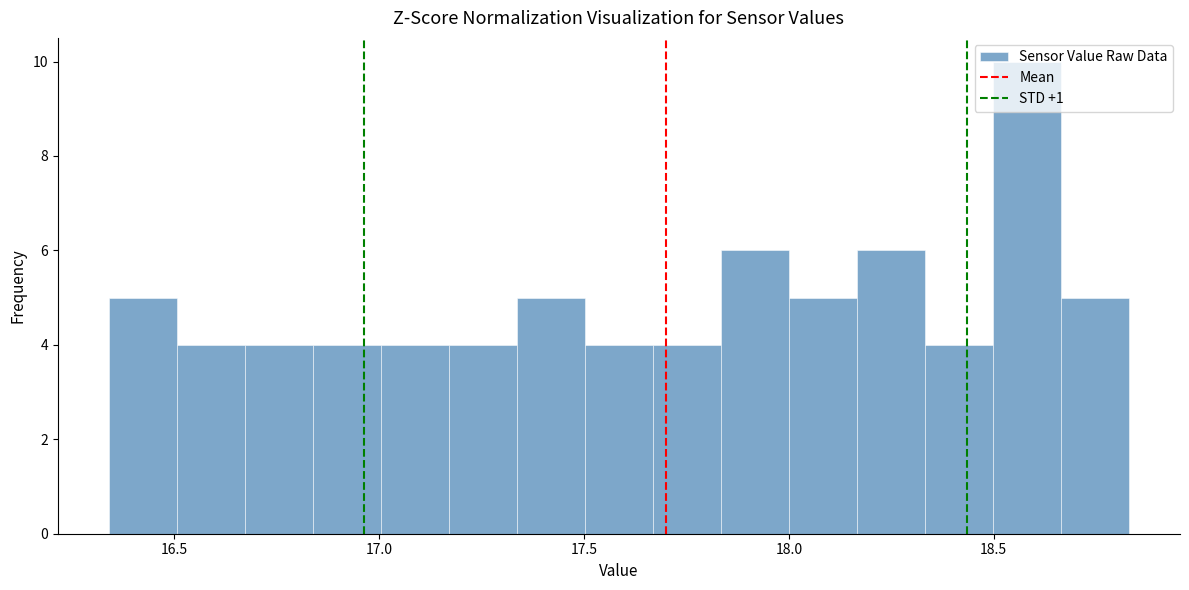

Read against the x-axis, roughly where is the centre of the tallest bar?

18.60